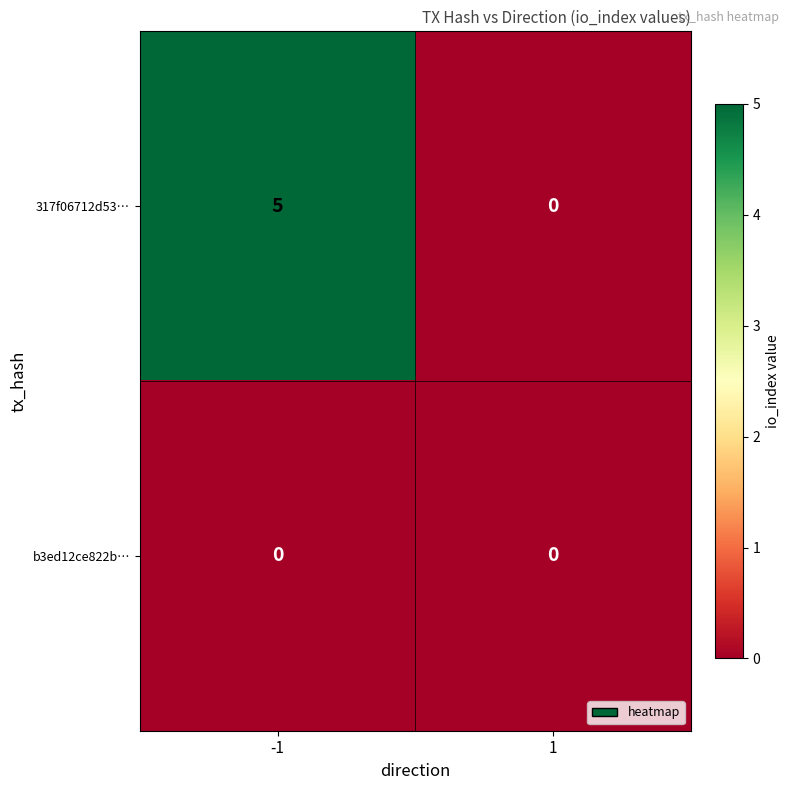

Rank the series at -1 from lowest to highest value.

b3ed12ce822b…, 317f06712d53…